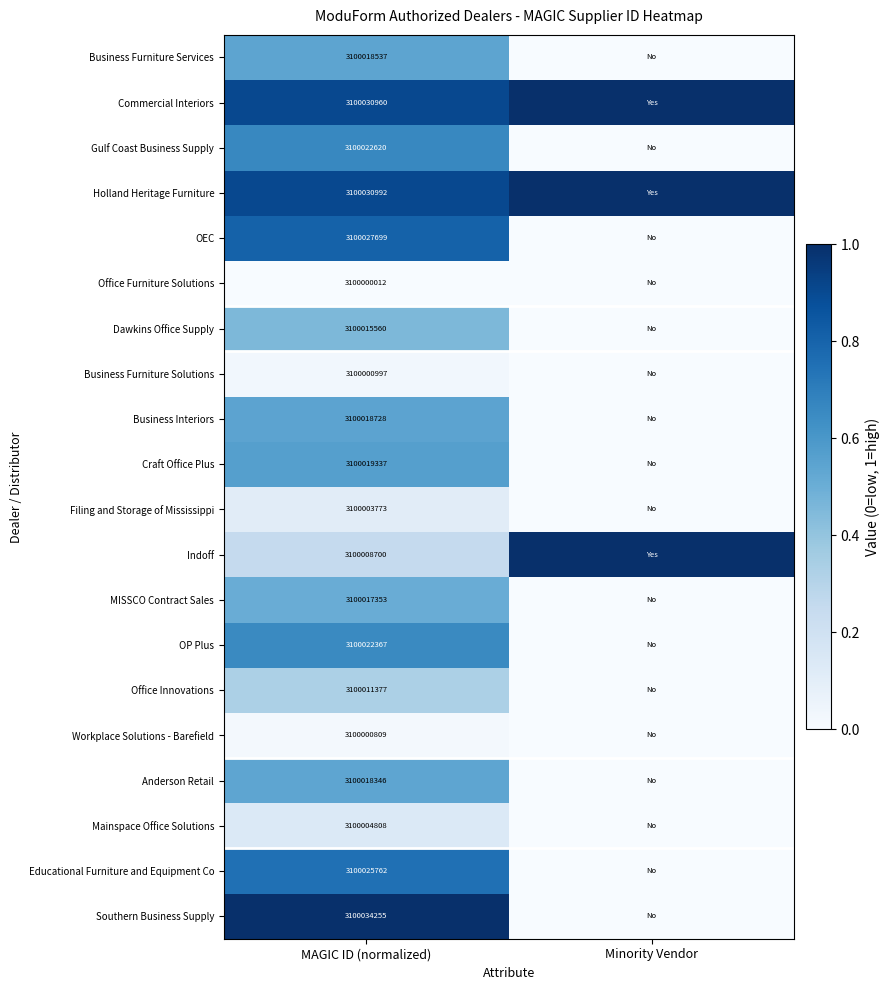

At how many categories does at least one series exceed 0?

2